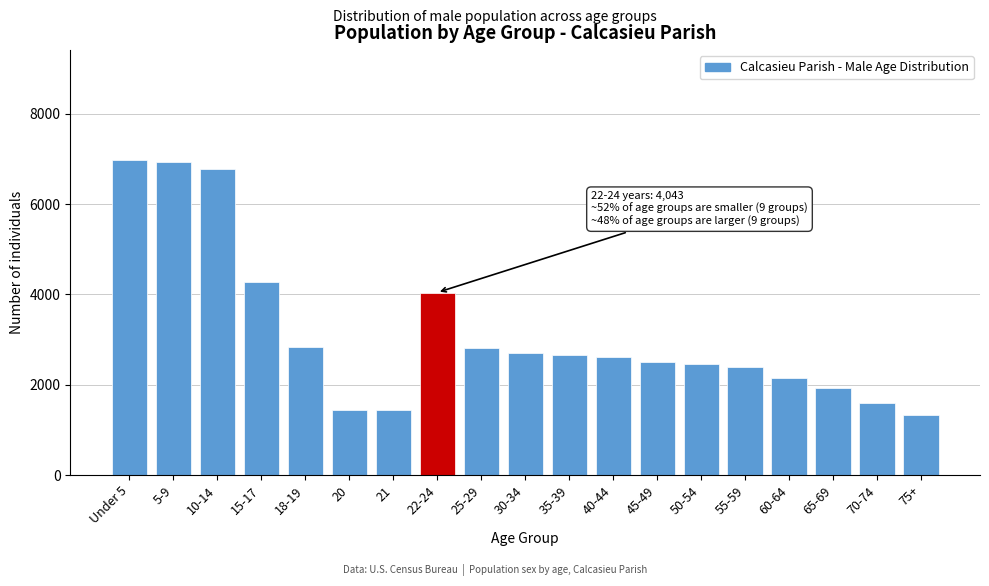

What is the difference between the maximum and second lowest values?

5542